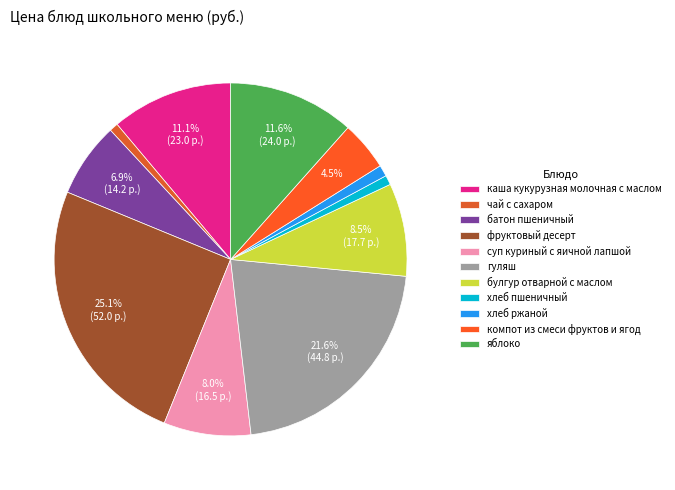

Is there a majority slice in this chart?

No